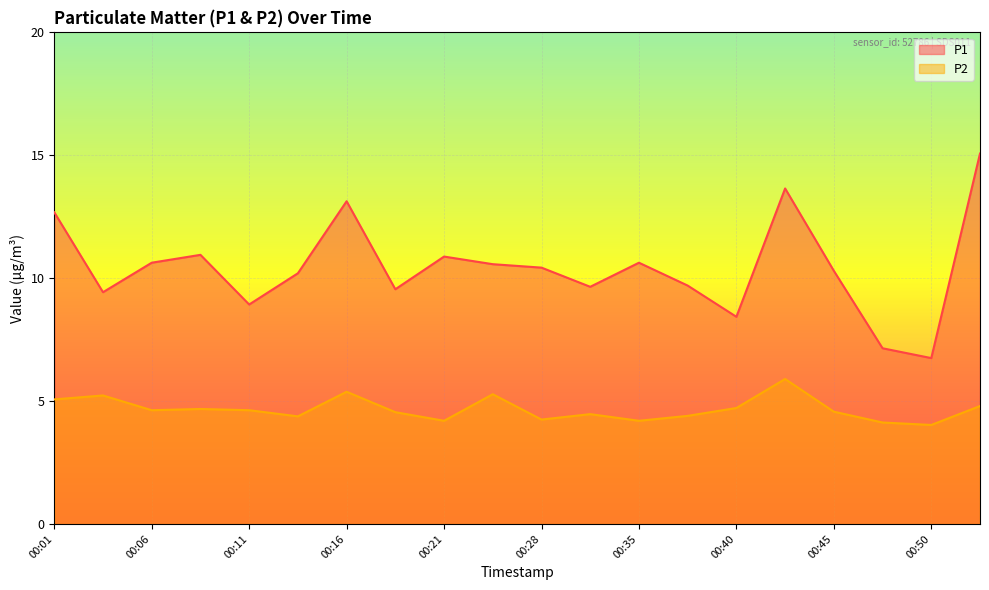

What is the spread (max minus min) of values at 00:38?

5.3